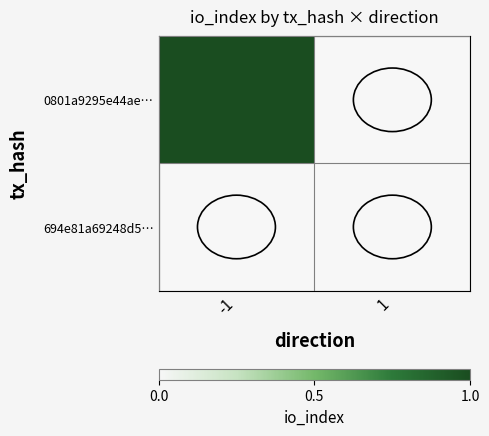

What is the total value across all series at -1?

1